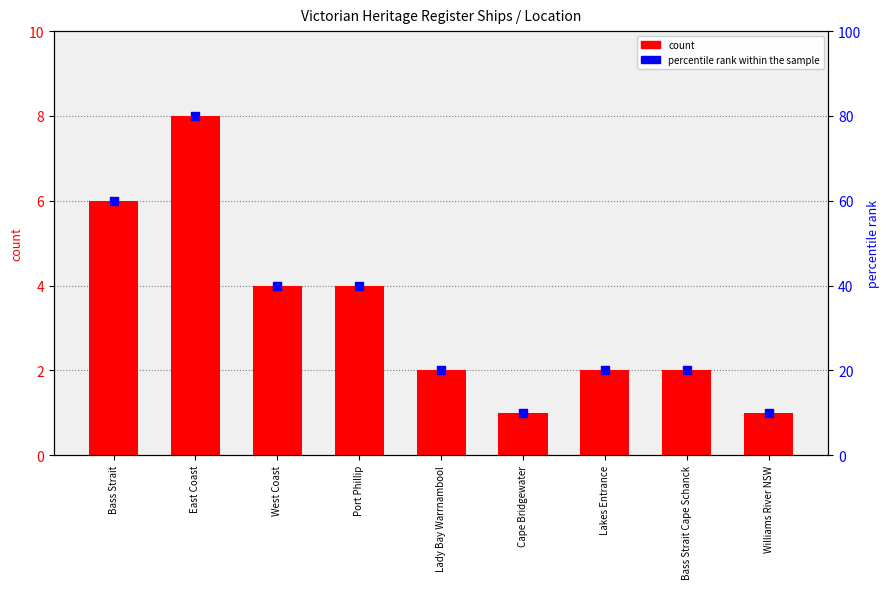

At how many categories does at least one series exceed 52?

2